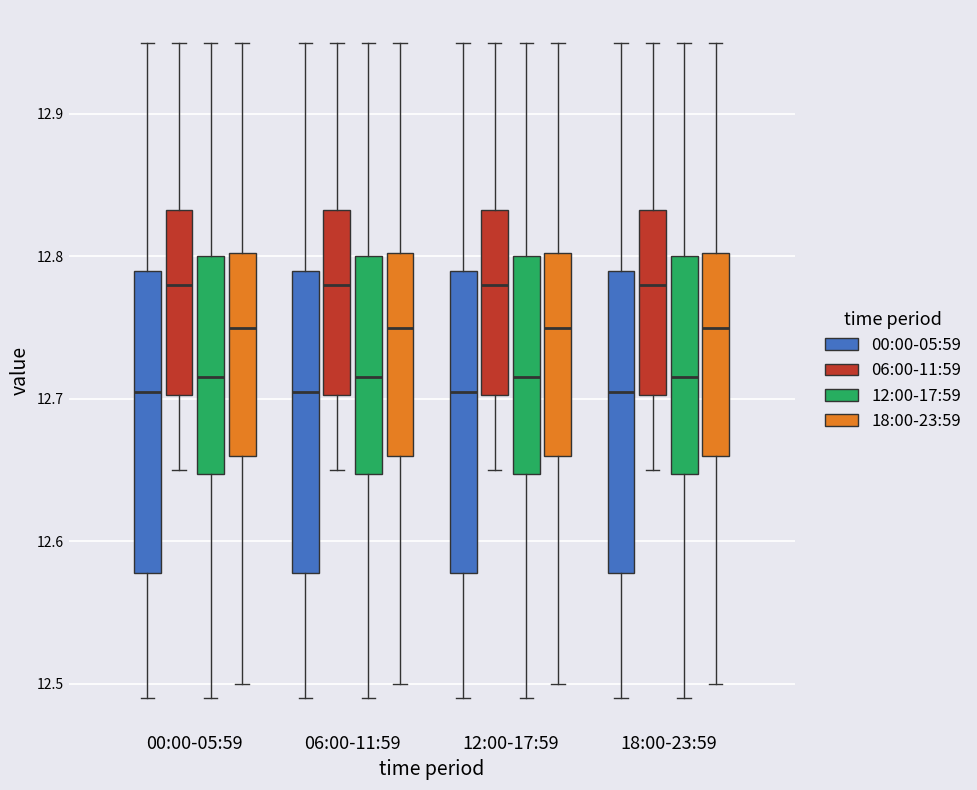

Where does the lower whisker of the box for 00:00-05:59 (06:00-11:59) end on the y-axis? The values are not printed on the chart, so give them approximately, as read against the axis.

12.65